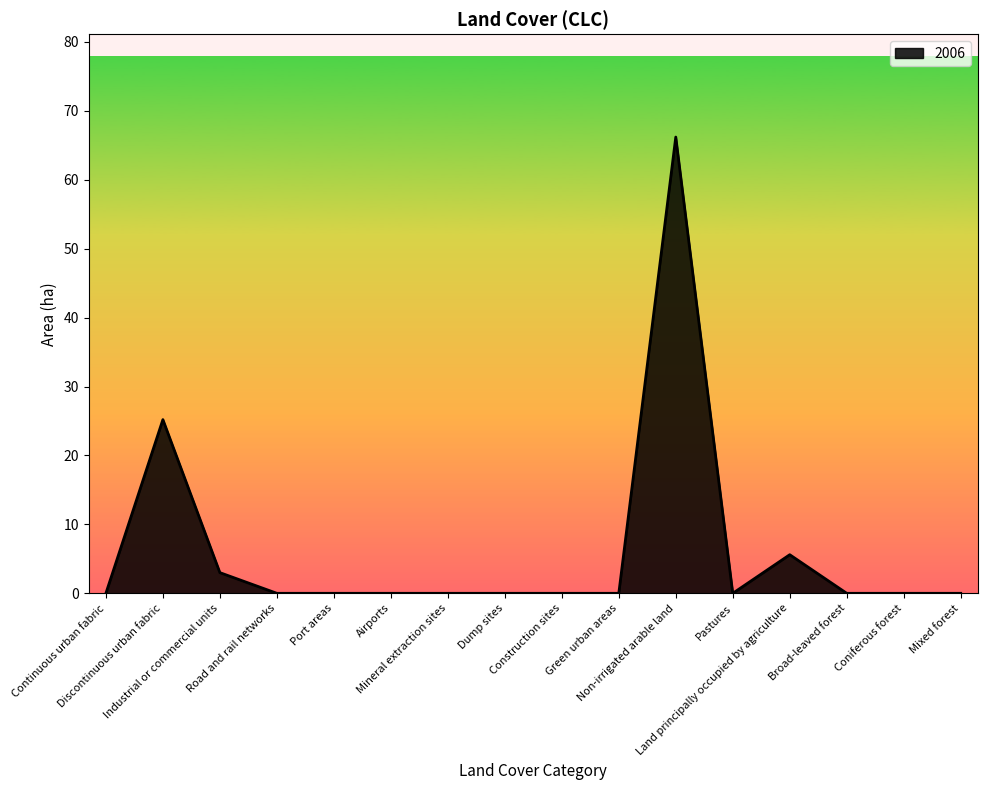

What is the difference between the maximum and minimum values?

66.2